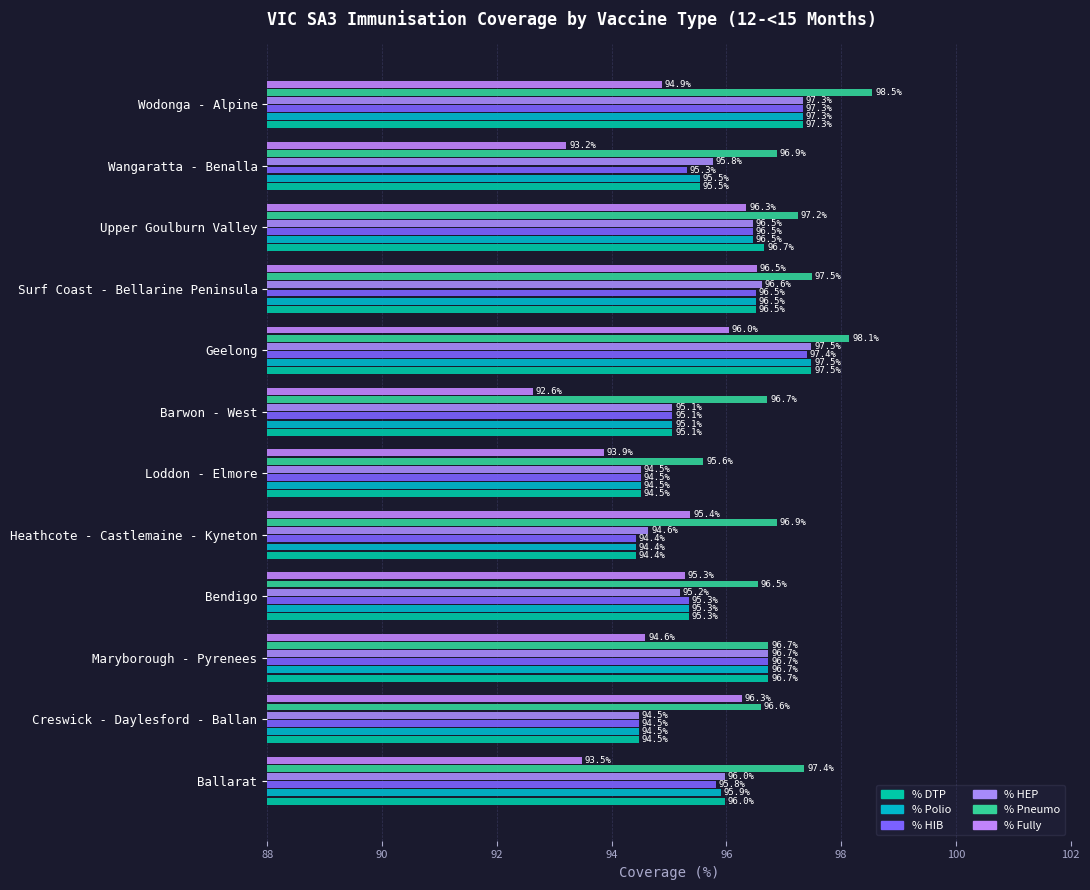

List the series in order of their peak value, lowest first.

% Fully, % HIB, % DTP, % Polio, % HEP, % Pneumo